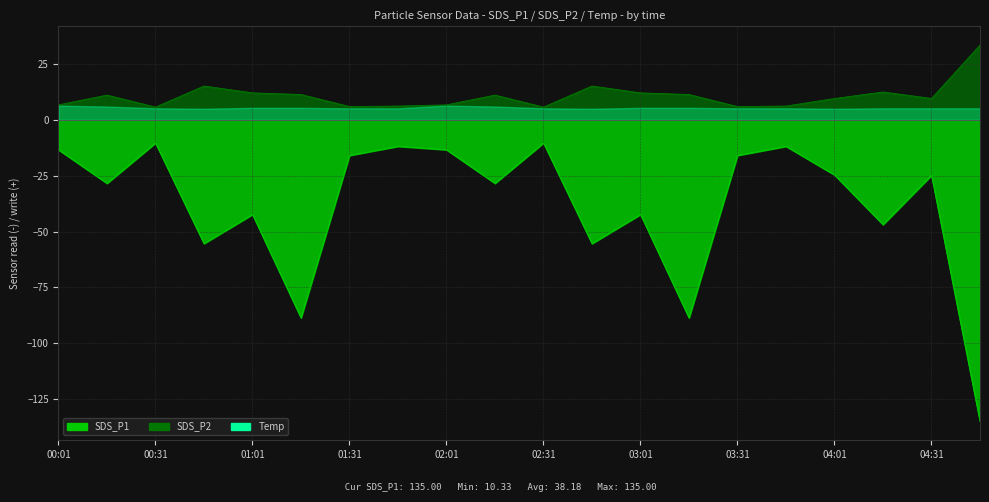

What value does the SDS_P1 series have at 04:31?

-24.8